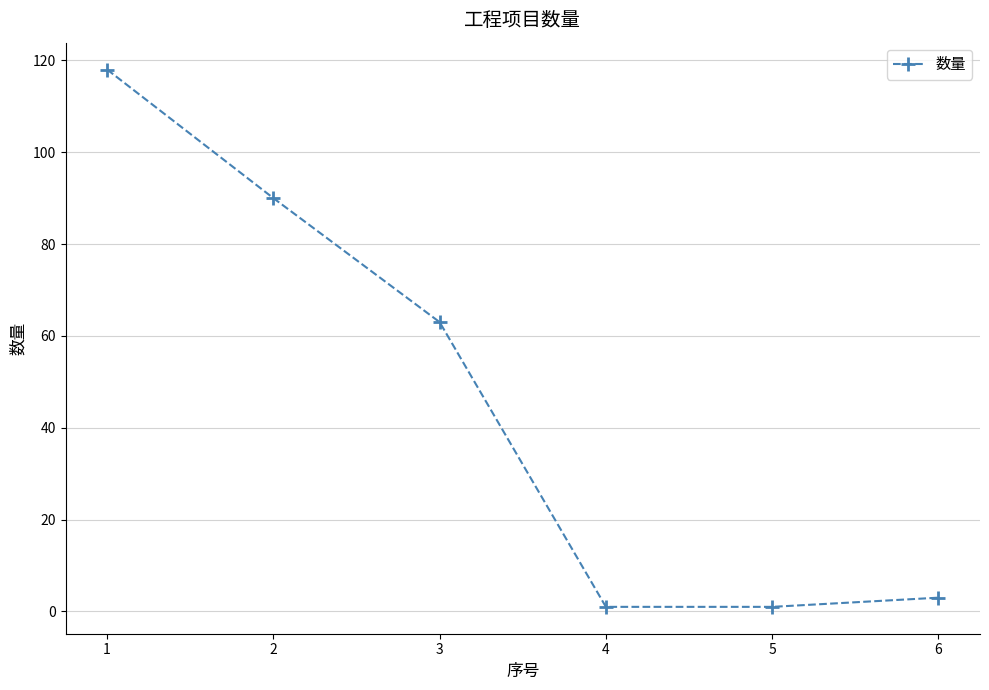

What is the maximum value shown in the chart?

118